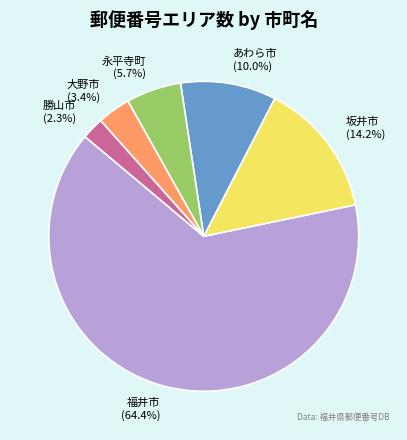

What is the majority slice?

福井市